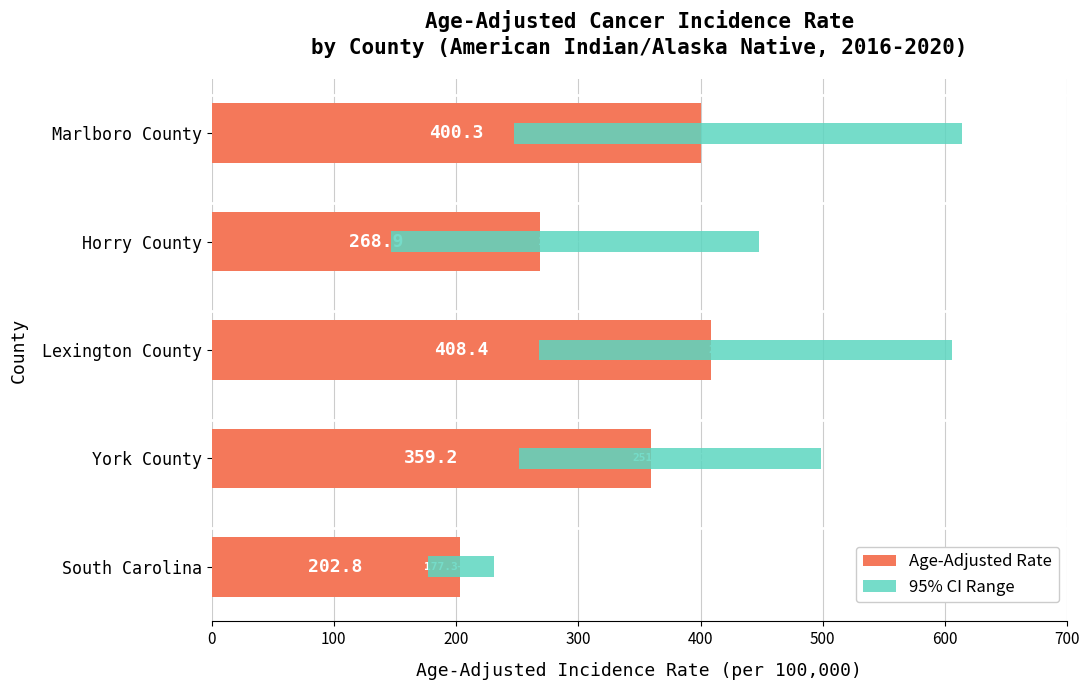

Are the bars horizontal?

Yes